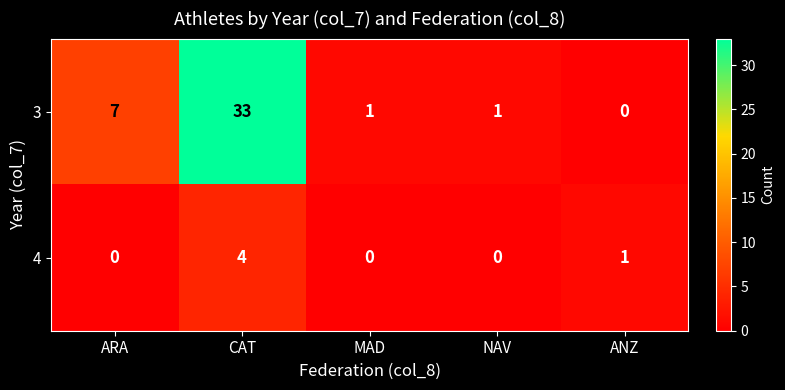

What is the total value across all series at ARA?

7